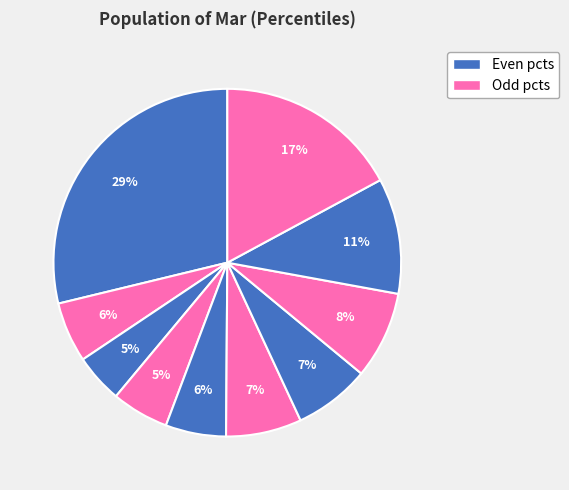

How many segments does this pie chart have?

10